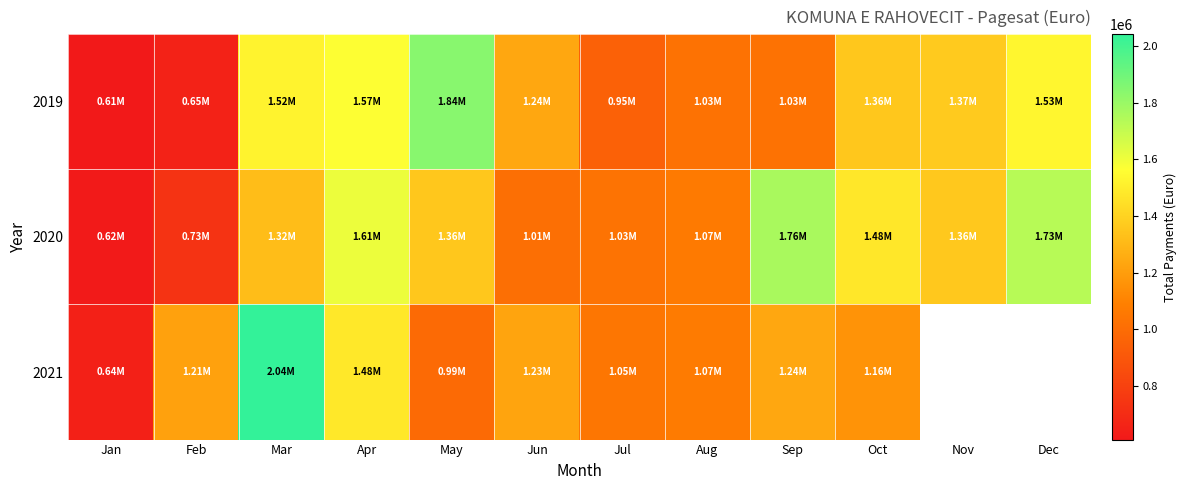

How many series are shown in this chart?

3